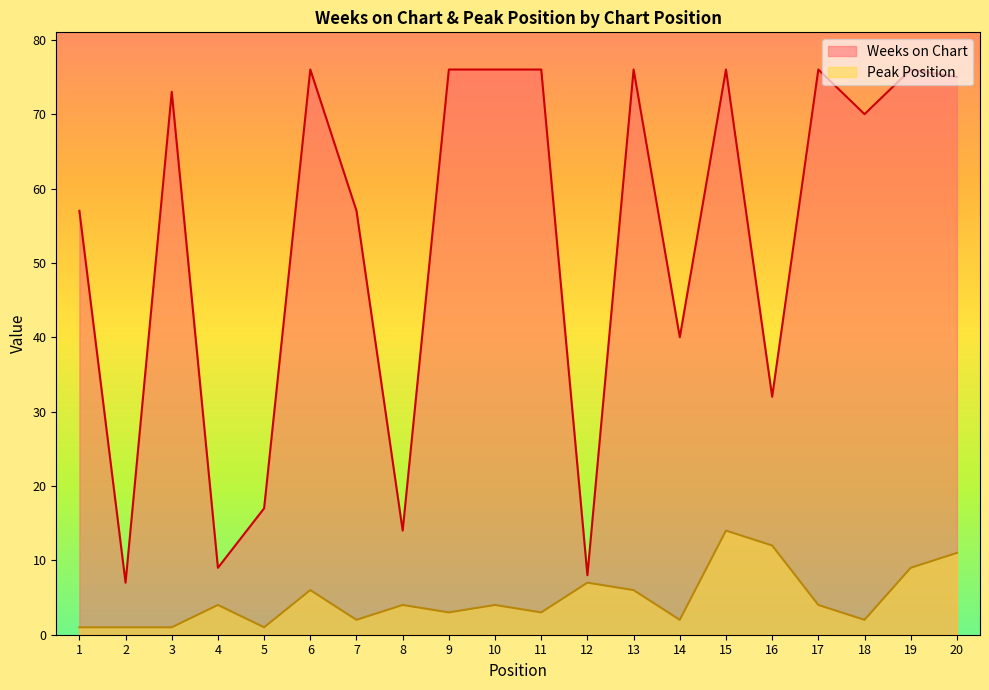

Is it true that Weeks on Chart equals 20 at 1?

False